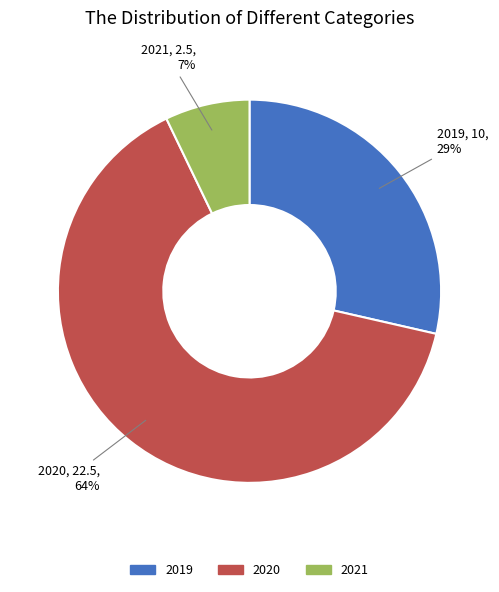

Which has a higher value, 2019 or 2021?

2019